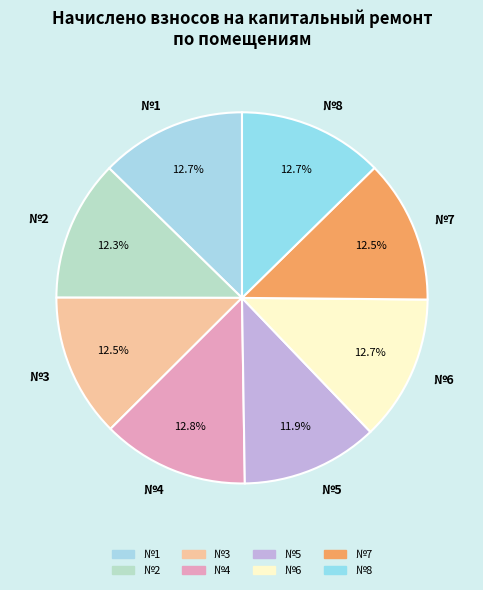

What is the total percentage of №2 and №7?

24.8%